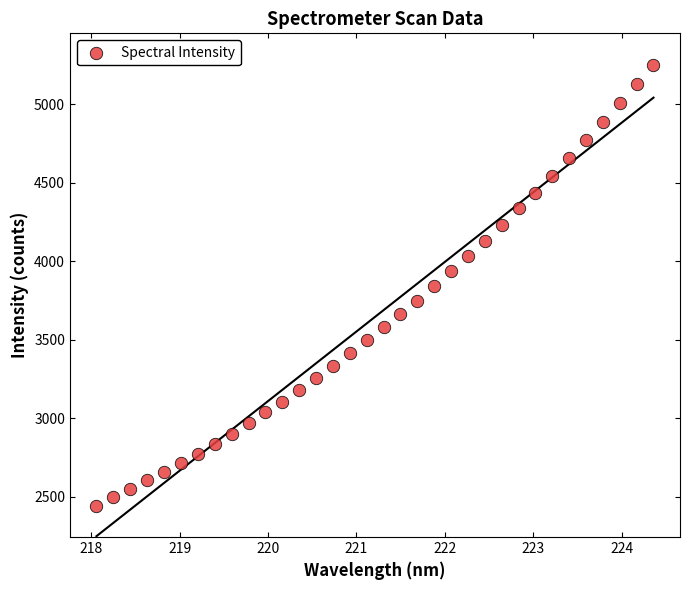

What is the range of Y values (max minus min)?

2809.4